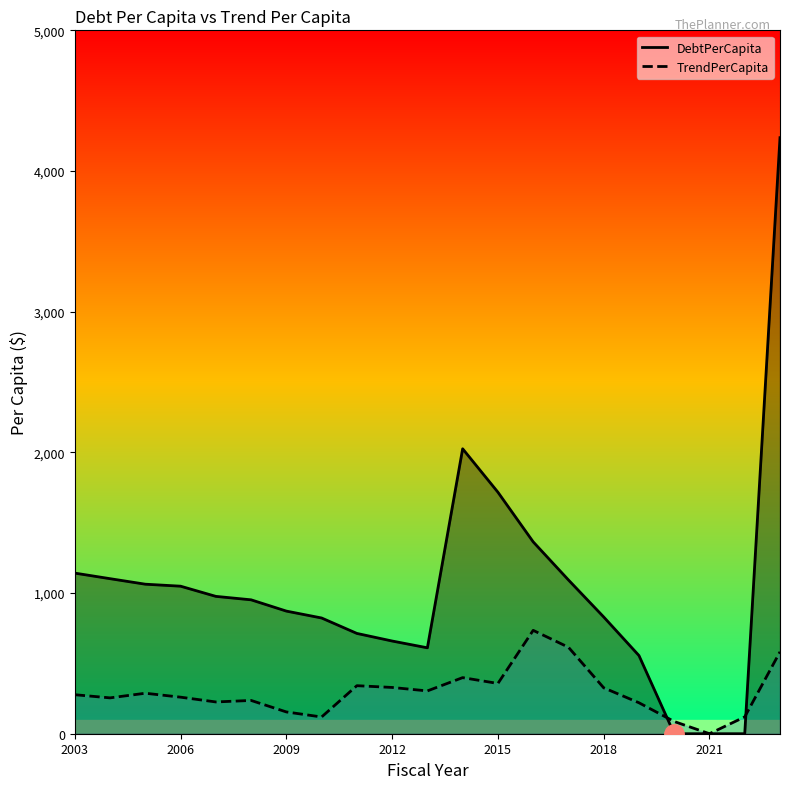

How many positive values does the TrendPerCapita series have?

20